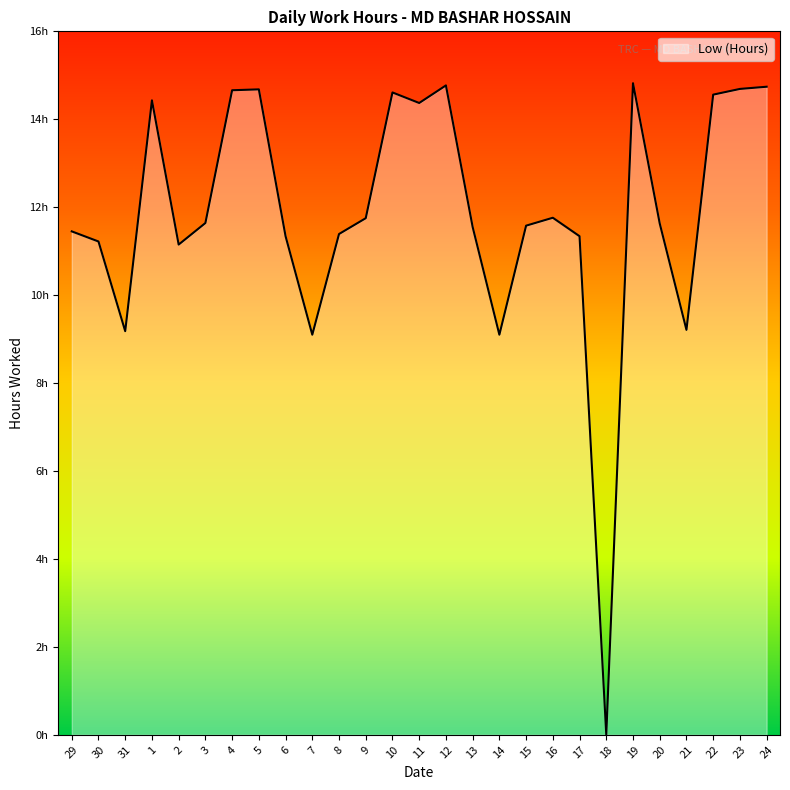

At which label does the data first exceed 11?

29